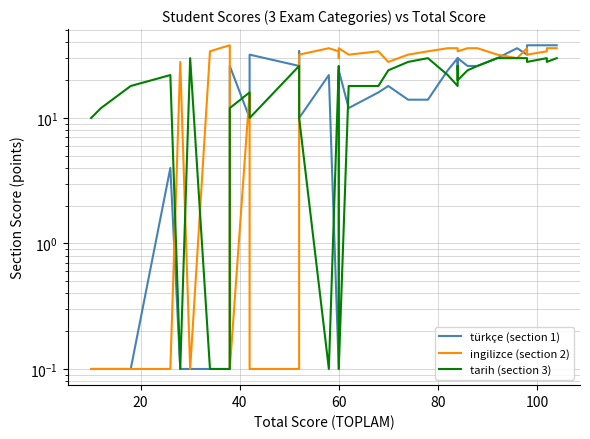

In türkçe (section 1), how many points are lower than both neighbors (excluding endpoints)?

7